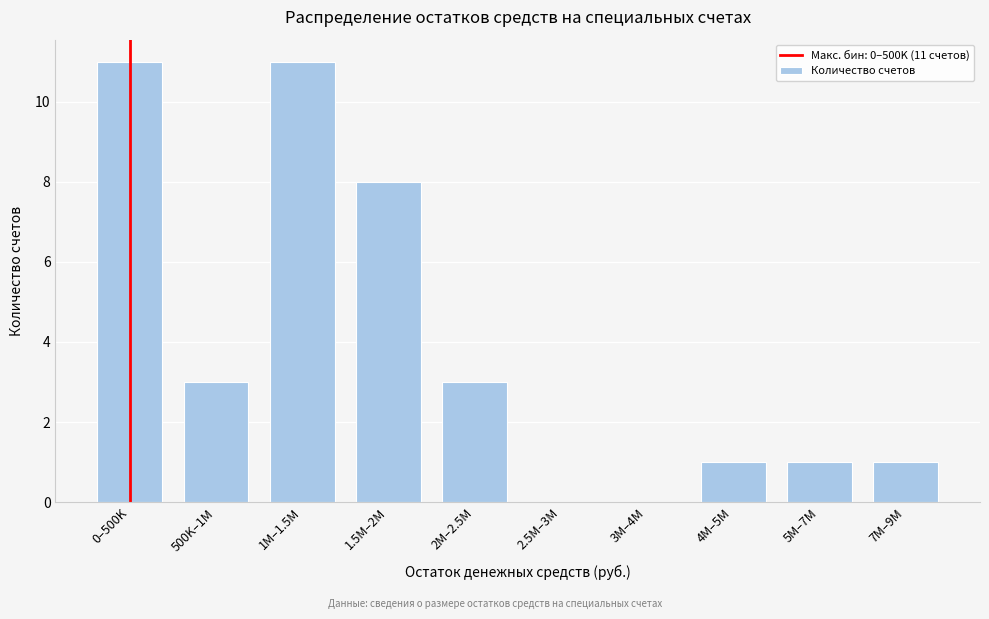

Reading right to left, what are all the values shown in this chart?

7M–9M=1	5M–7M=1	4M–5M=1	3M–4M=0	2.5M–3M=0	2M–2.5M=3	1.5M–2M=8	1M–1.5M=11	500K–1M=3	0–500K=11